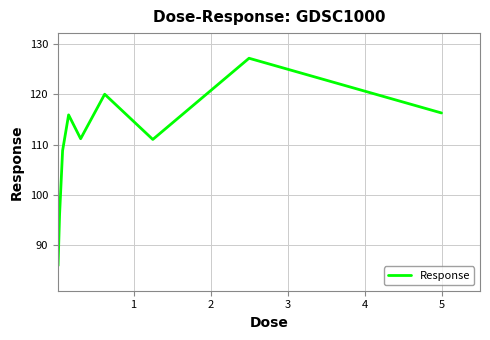

What is the smallest value displayed?

85.9